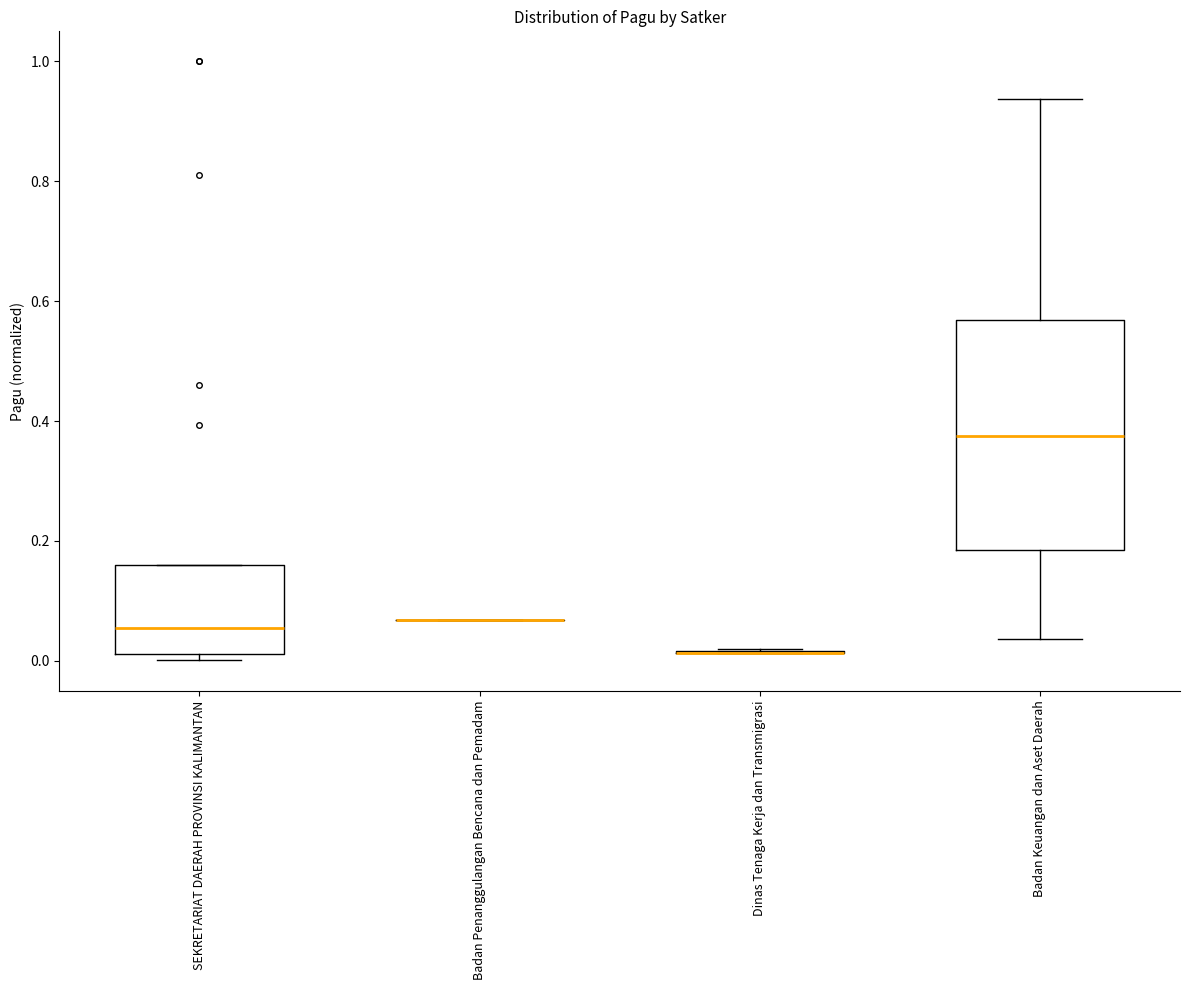

Where is the upper edge of the box for SEKRETARIAT DAERAH PROVINSI KALIMANTAN on the y-axis? The values are not printed on the chart, so give them approximately, as read against the axis.

0.16